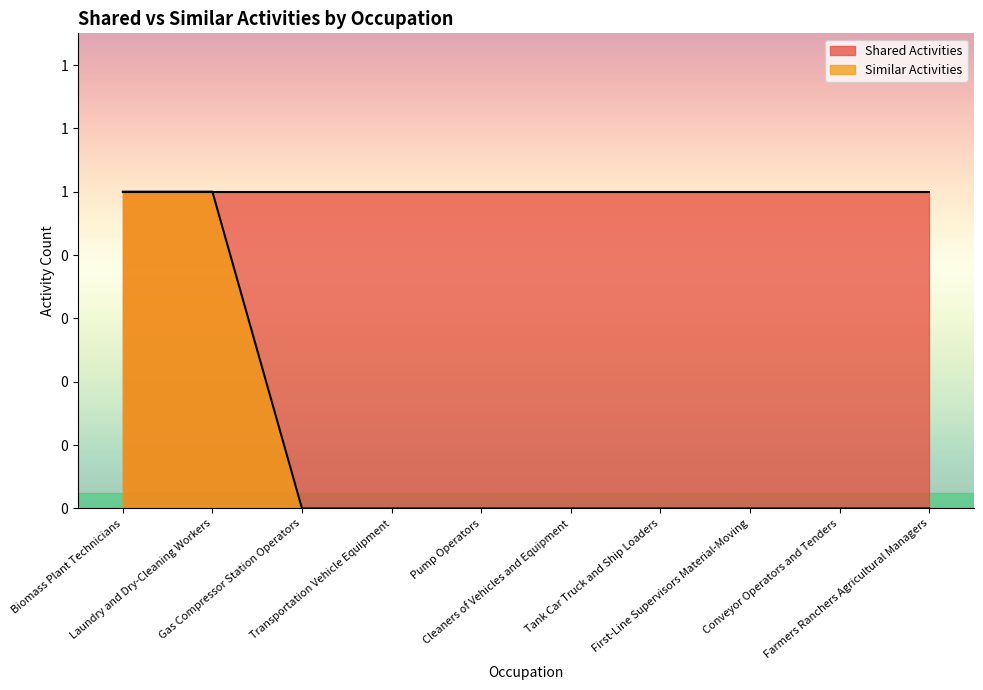

Reading left to right, what are all the values shown in this chart?

1	1	0	0	0	0	0	0	0	0